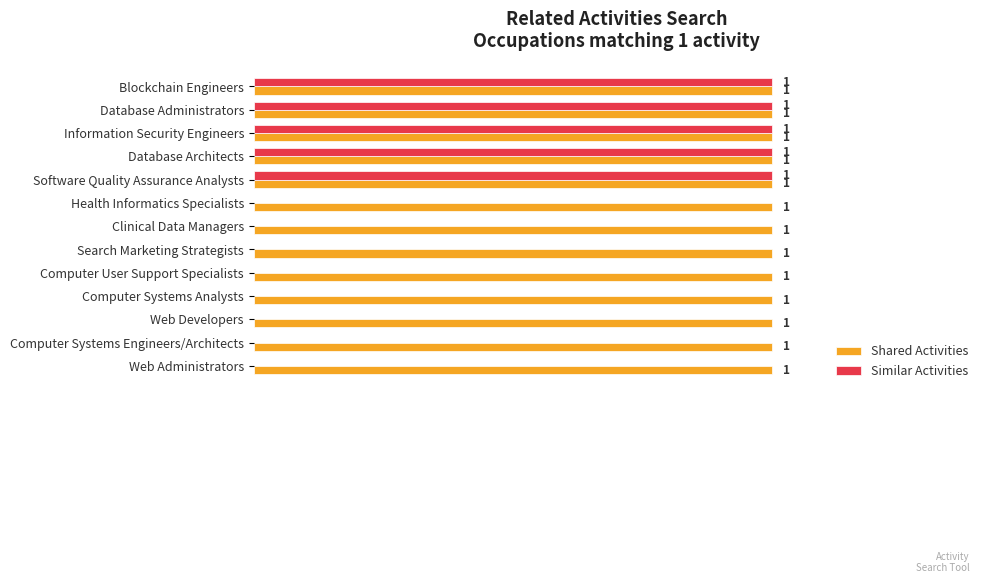

Which series has the largest total across all categories?

Shared Activities